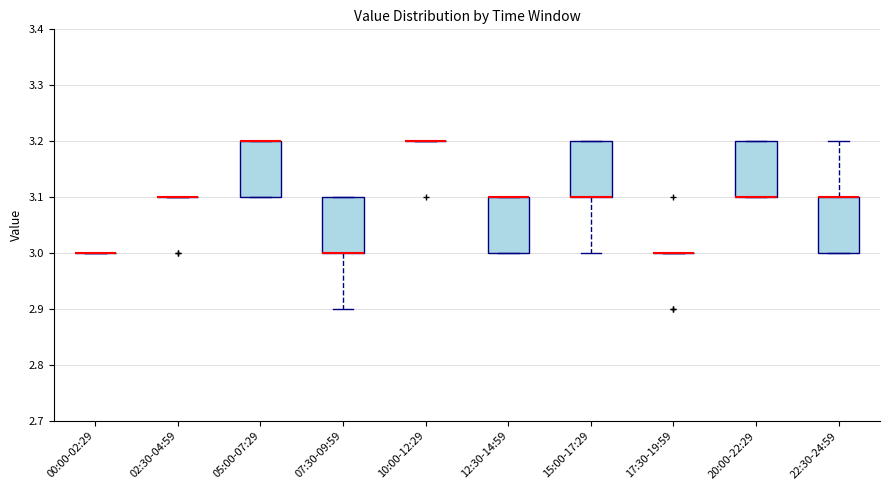

Reading left to right, read every box against the y-axis: the position of its median line, the range the box covers, and the ends of its whiskers. The values are not printed on the chart, so give them approximately, as read against the axis.

00:00-02:29: box collapsed to a line at 3.0, whiskers 3.0 to 3.0
02:30-04:59: box collapsed to a line at 3.1, whiskers 3.1 to 3.1
05:00-07:29: median 3.2 (drawn on the box's upper edge), box 3.1 to 3.2, whiskers 3.1 to 3.2
07:30-09:59: median 3.0 (drawn on the box's lower edge), box 3.0 to 3.1, whiskers 2.9 to 3.1
10:00-12:29: box collapsed to a line at 3.2, whiskers 3.2 to 3.2
12:30-14:59: median 3.1 (drawn on the box's upper edge), box 3.0 to 3.1, whiskers 3.0 to 3.1
15:00-17:29: median 3.1 (drawn on the box's lower edge), box 3.1 to 3.2, whiskers 3.0 to 3.2
17:30-19:59: box collapsed to a line at 3.0, whiskers 3.0 to 3.0
20:00-22:29: median 3.1 (drawn on the box's lower edge), box 3.1 to 3.2, whiskers 3.1 to 3.2
22:30-24:59: median 3.1 (drawn on the box's upper edge), box 3.0 to 3.1, whiskers 3.0 to 3.2